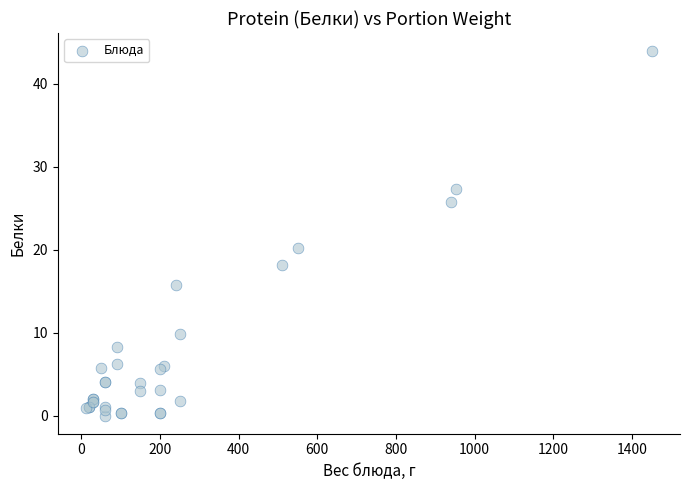

What Y value in the scatter plot is closest to 21?

20.2